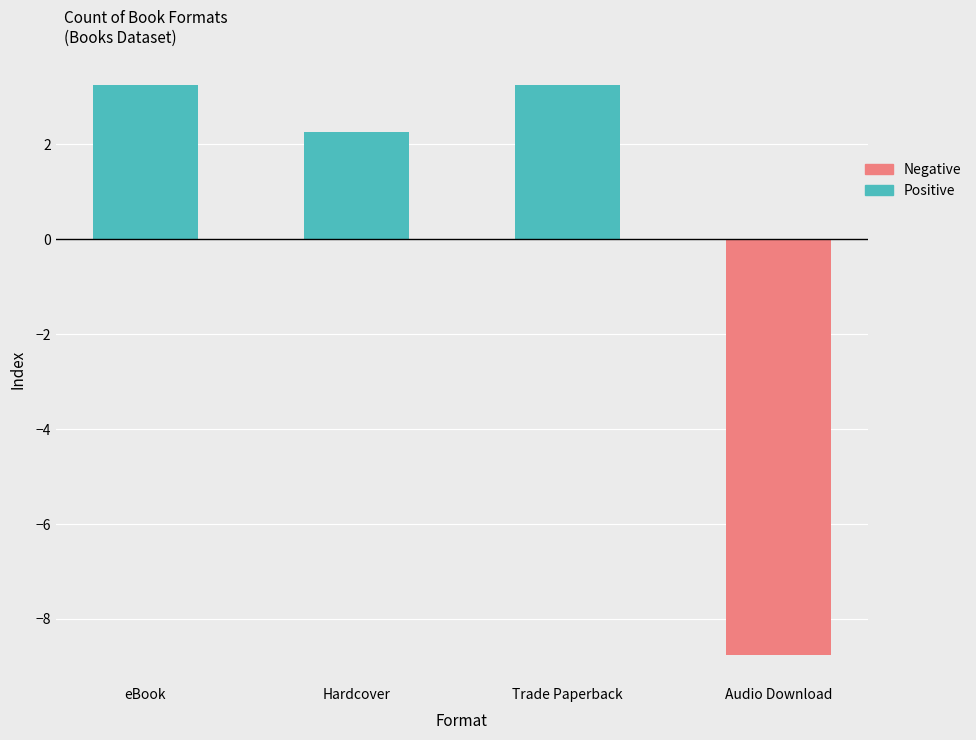

How many values in Negative are below zero?

1